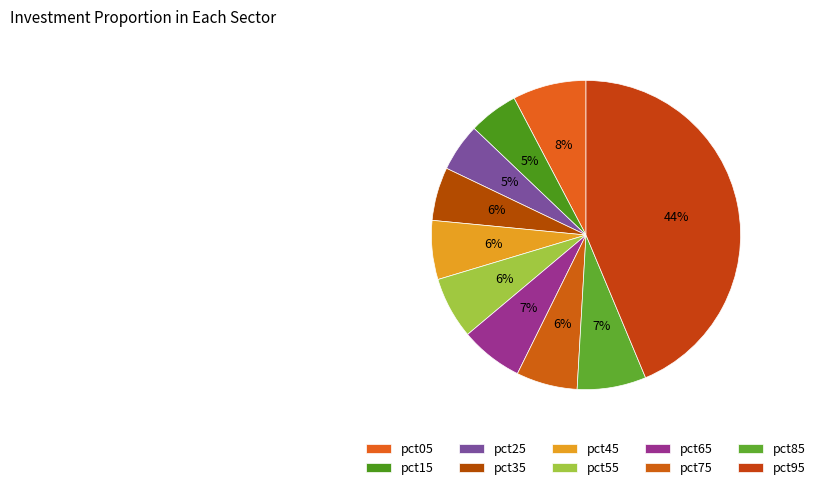

How many slices are in this pie chart?

10